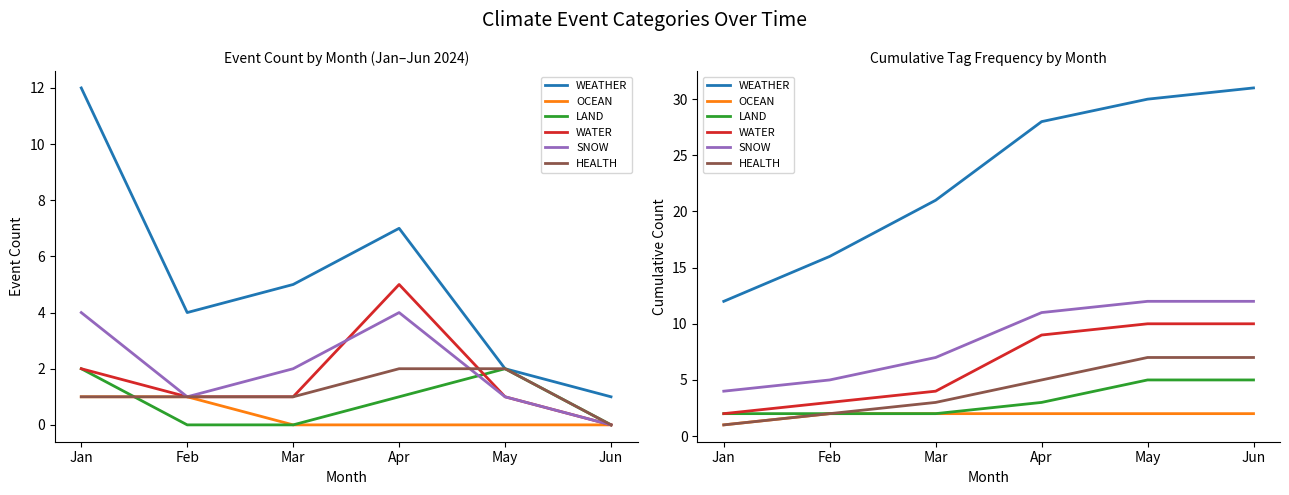

True or false: OCEAN and LAND intersect in this chart.

False